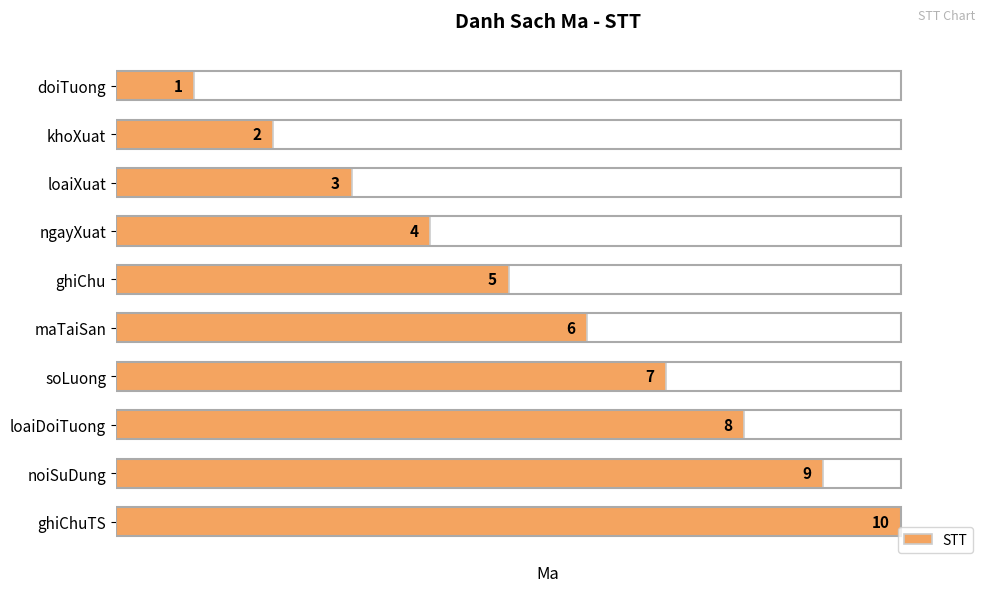

Between doiTuong and loaiXuat, which is larger?

loaiXuat